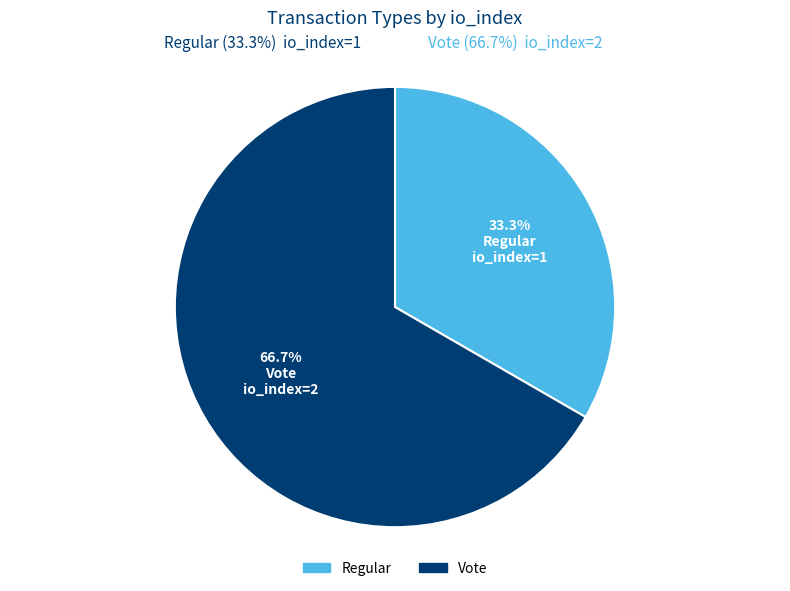

To the nearest percent, what portion does Regular (io_index=1) represent?

33%